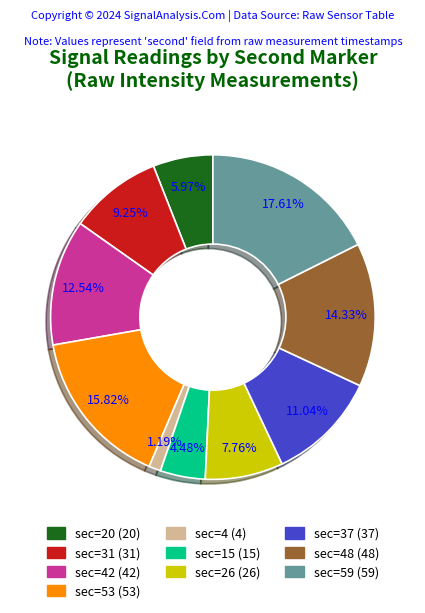

Does any single category account for the majority?

No